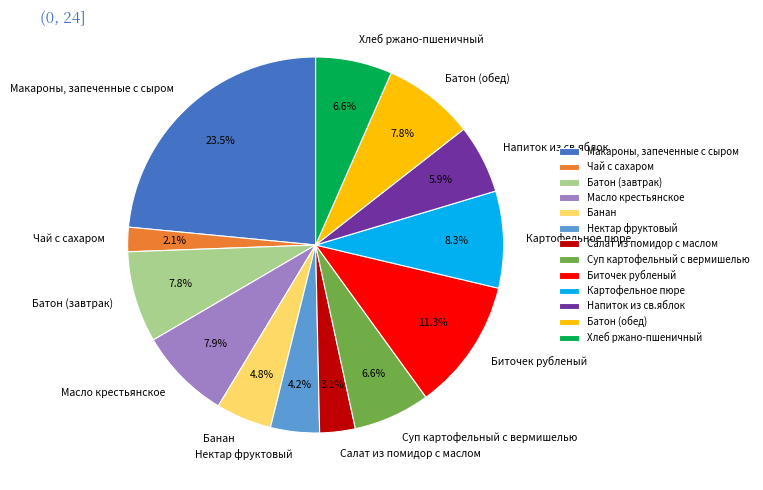

The Макароны, запеченные с сыром slice represents 10% of the pie. True or false?

False